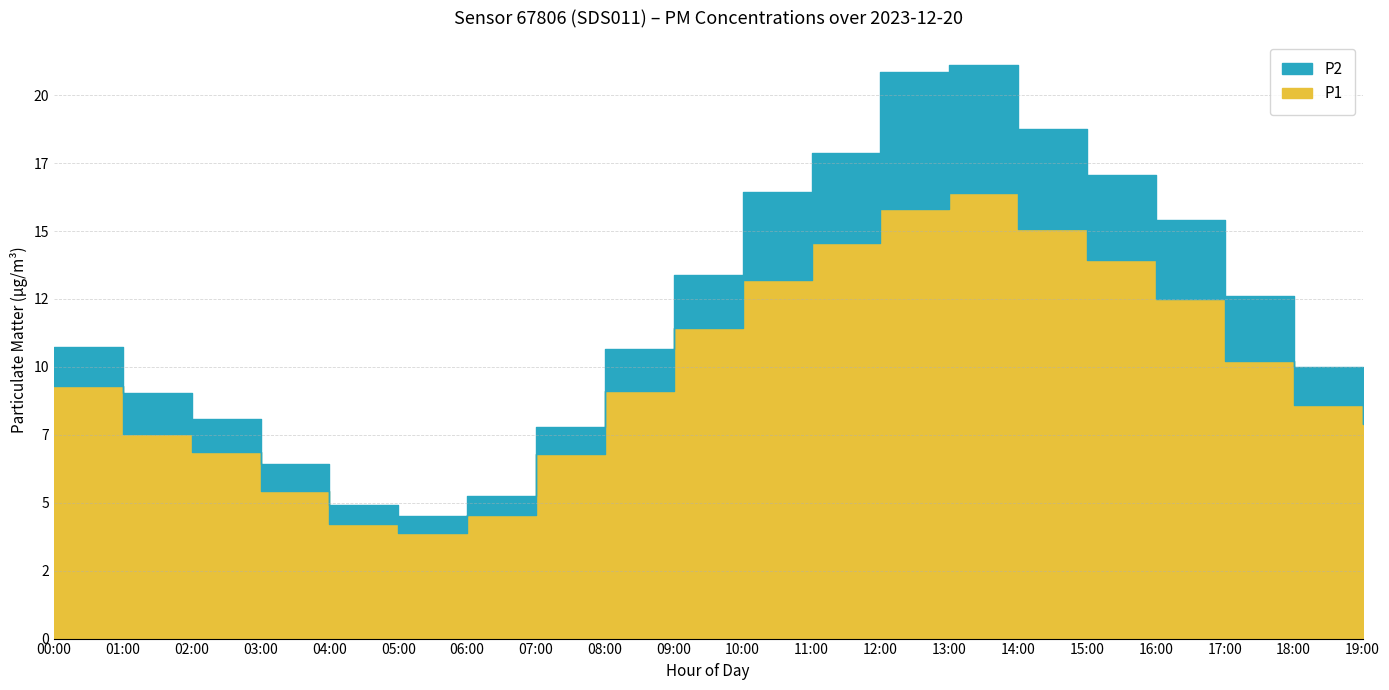

How many interior local valleys does the P1 series have?

1